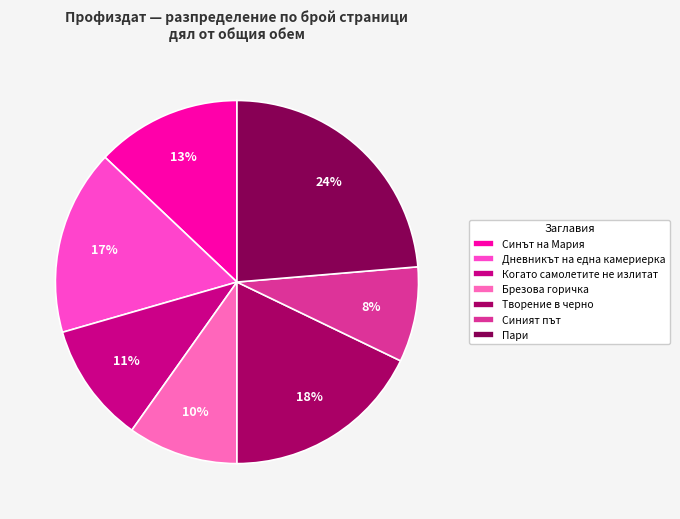

How many slices are in this pie chart?

7